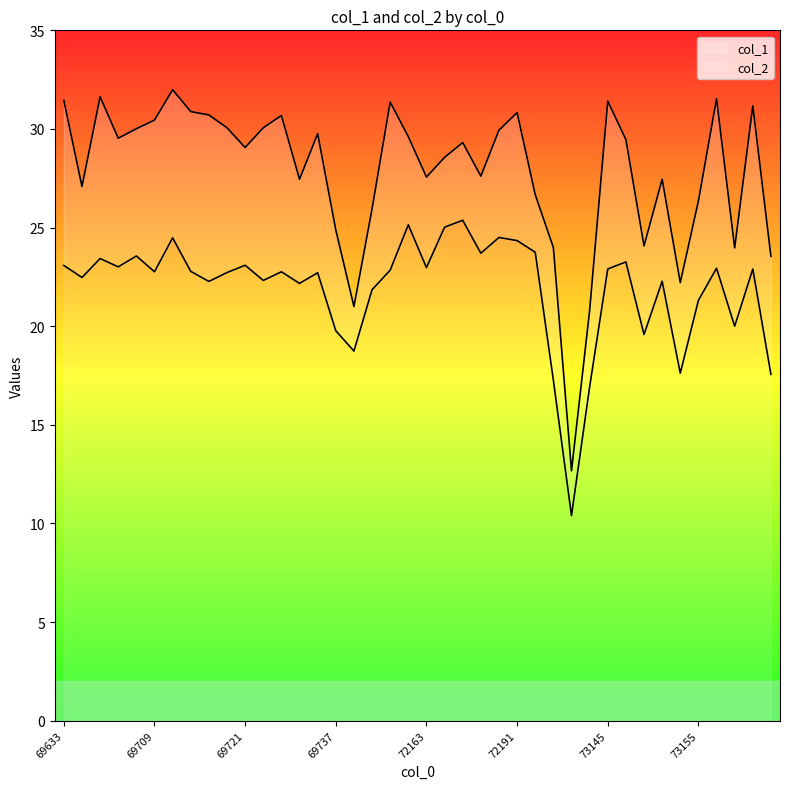

How many series are shown in this chart?

2